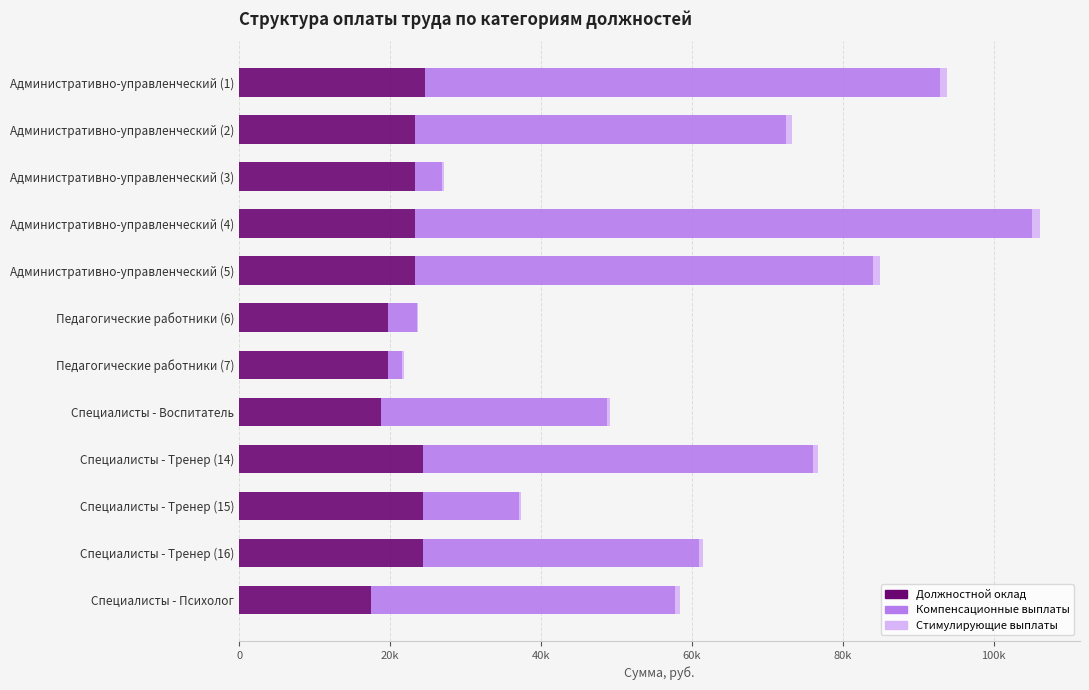

At which category is the sum across all series the highest?

Административно-управленческий (4)